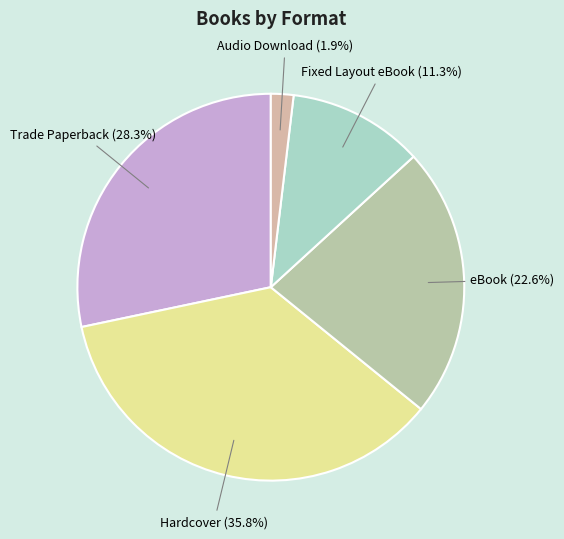

Combined, do Hardcover and Fixed Layout eBook account for over 50%?

No